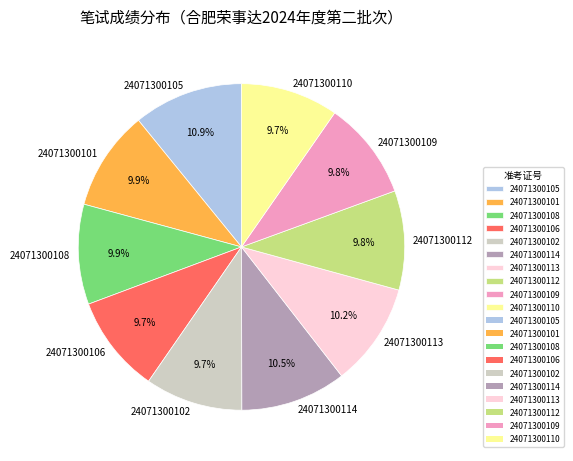

What percentage is NOT represented by 24071300112?

90.2%